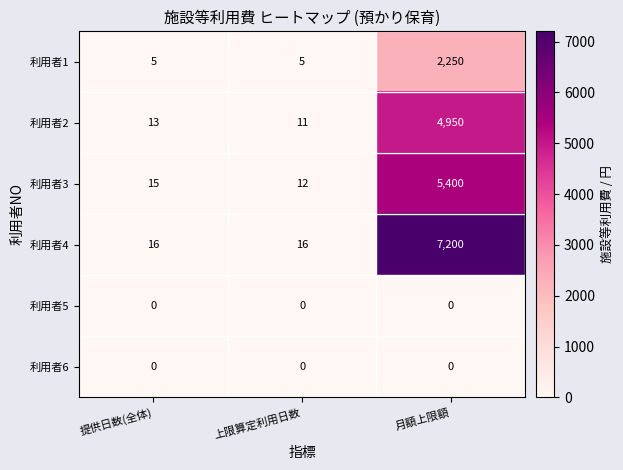

True or false: 利用者2 has a value of 20 at 上限算定利用日数.

False